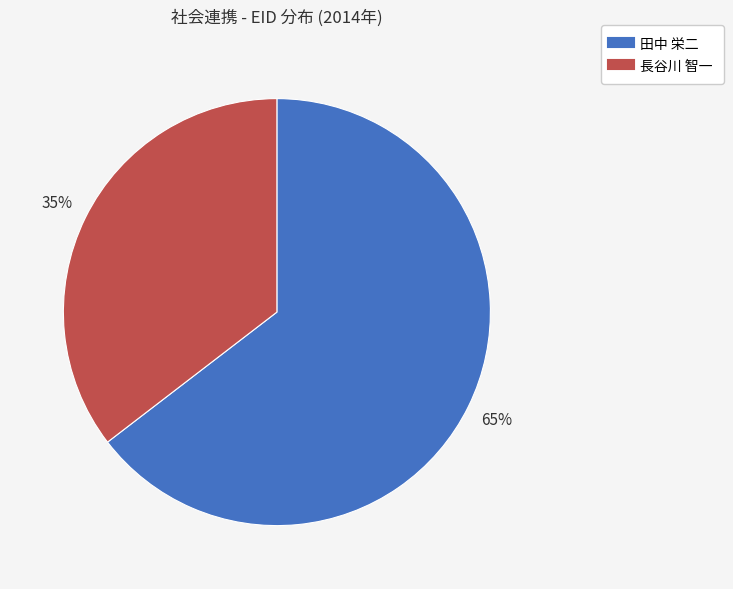

To the nearest percent, what is the average slice percentage?

50%